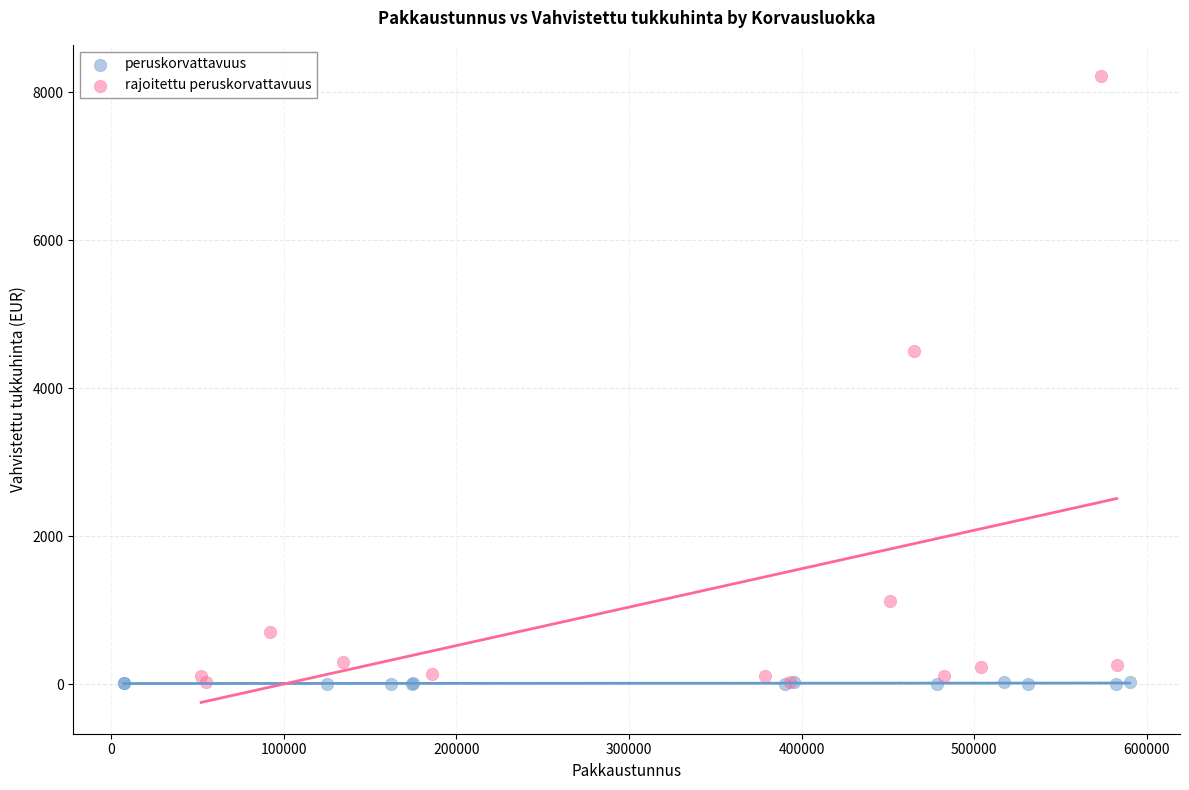

Which series has the widest spread of Y values?

rajoitettu peruskorvattavuus